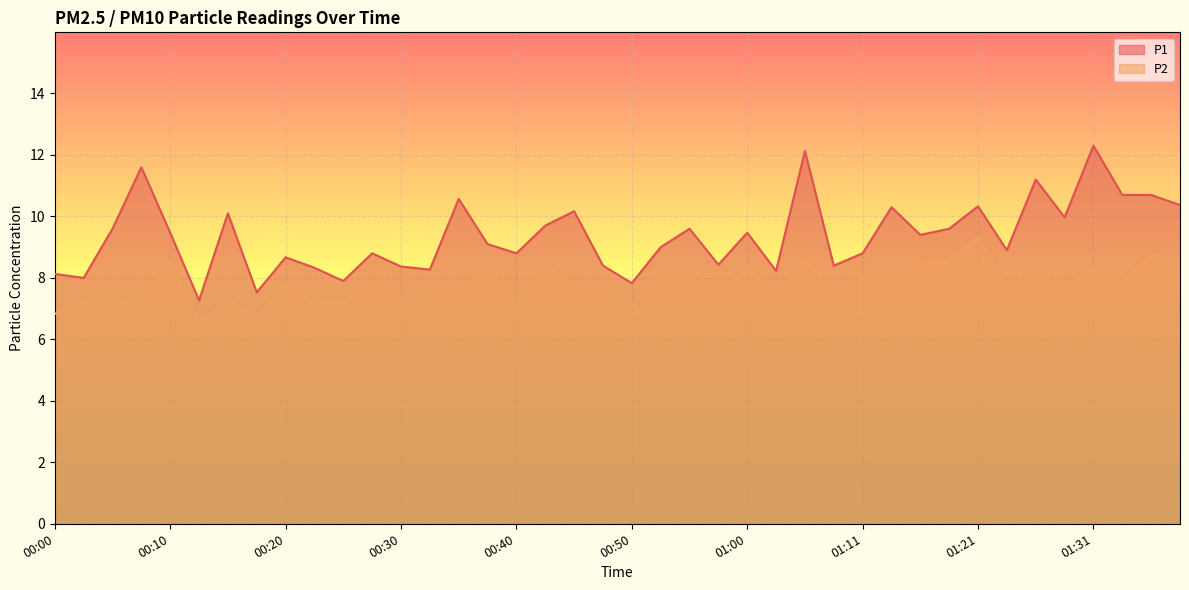

Does the chart display data point markers on the line(s)?

No